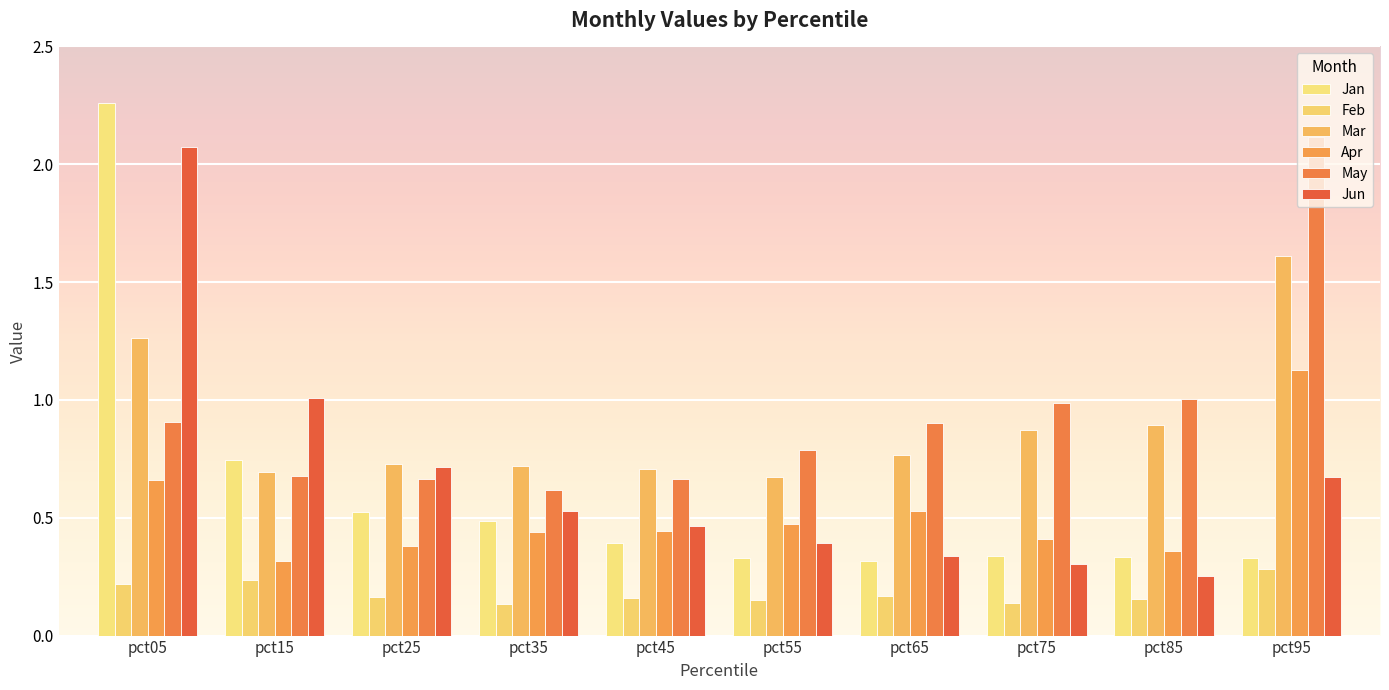

Count the number of categories in the chart.

10